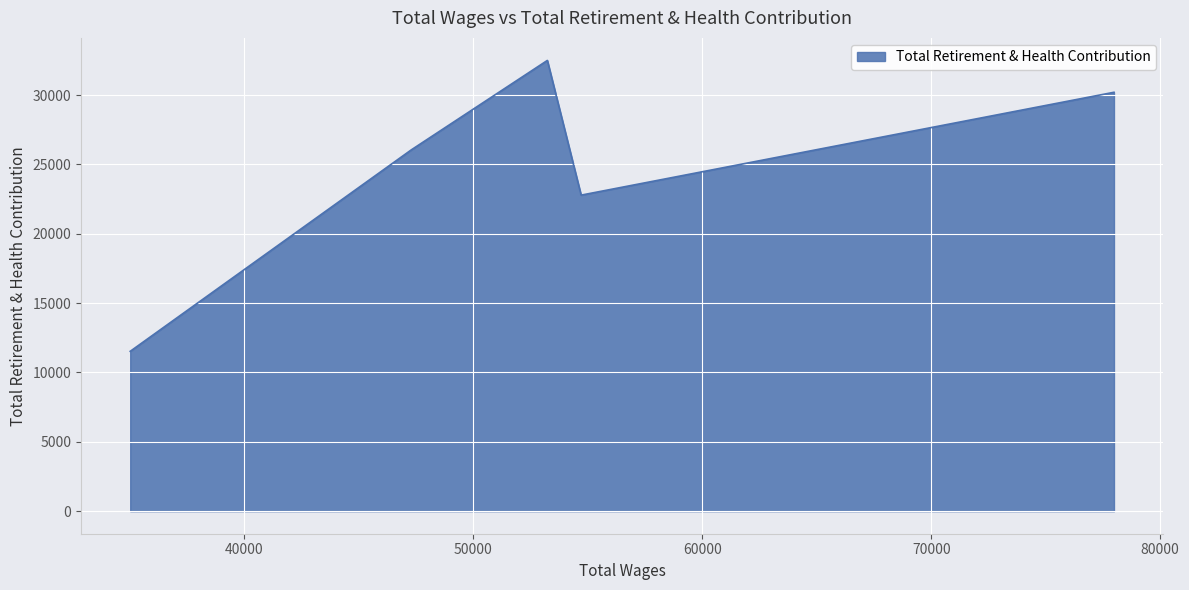

What is the approximate value at 47296.0?

26043